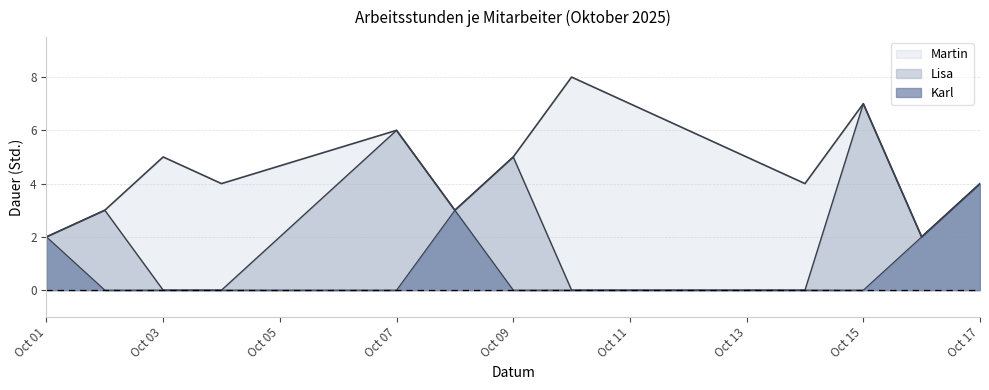

How many lines are shown in the chart?

3